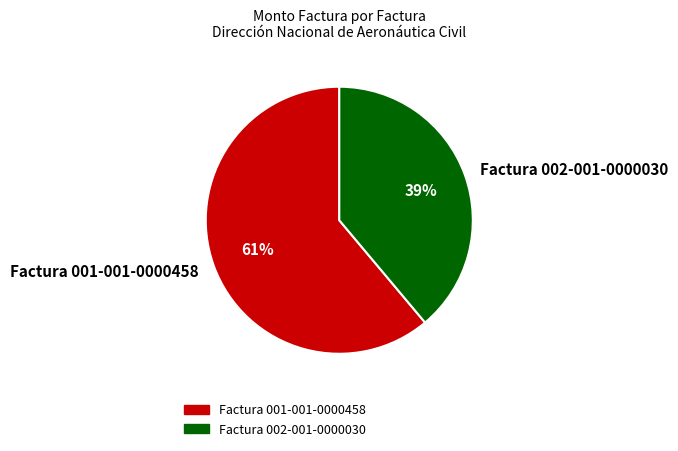

Which has a higher value, Factura 002-001-0000030 or Factura 001-001-0000458?

Factura 001-001-0000458